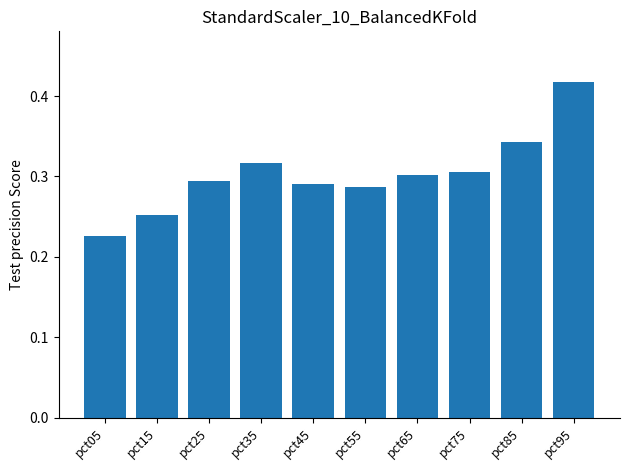

The value at pct45 is 0.1. True or false?

False